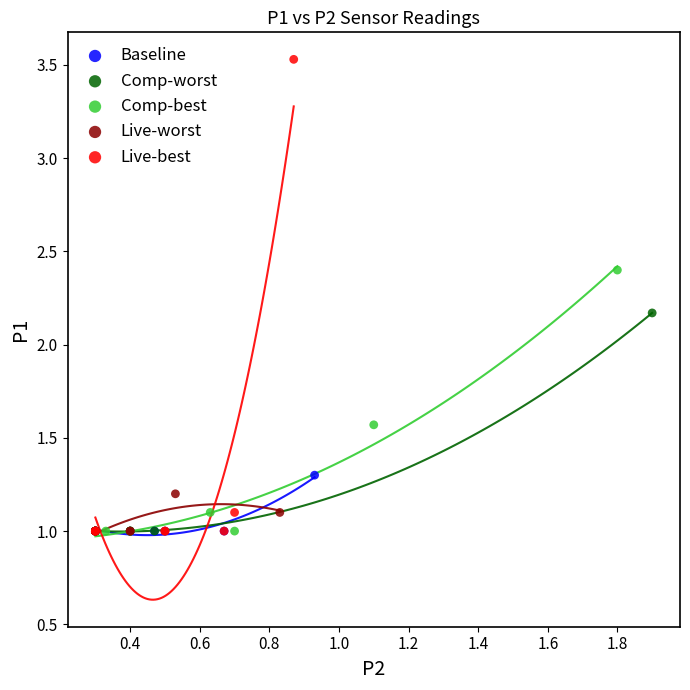

Which series reaches the maximum Y coordinate?

Live-best